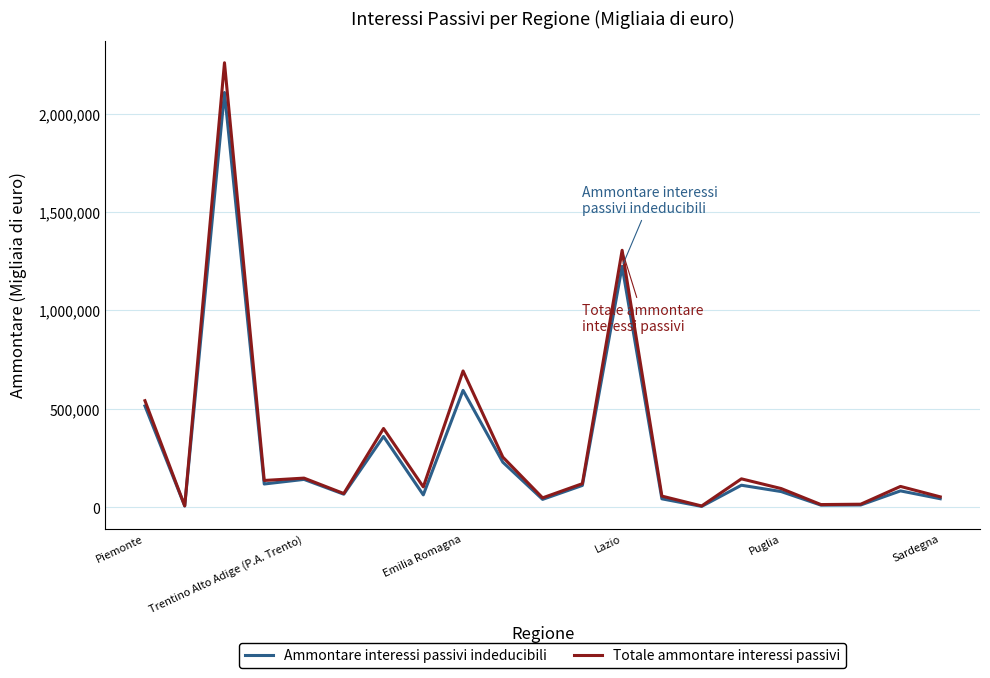

What is the greatest value displayed?

2258557